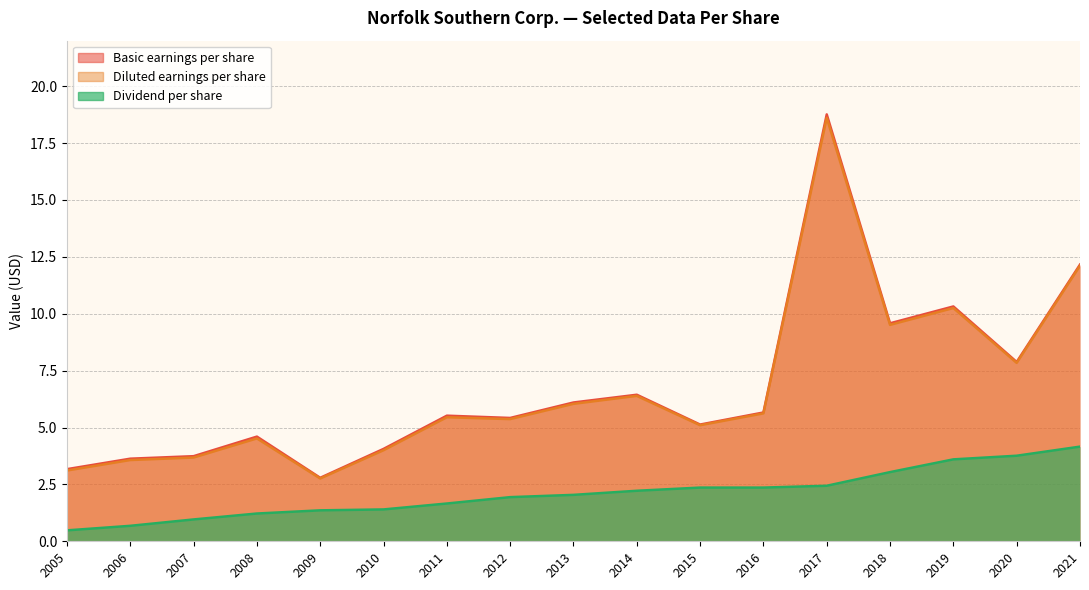

What is the spread (max minus min) of values at 2021?

8.0